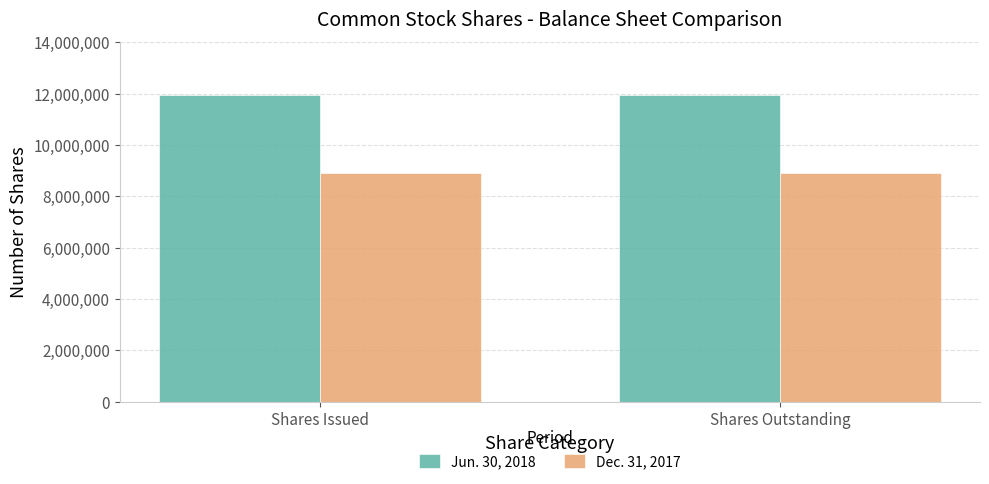

What is the spread (max minus min) of values at Shares Outstanding?

3054707